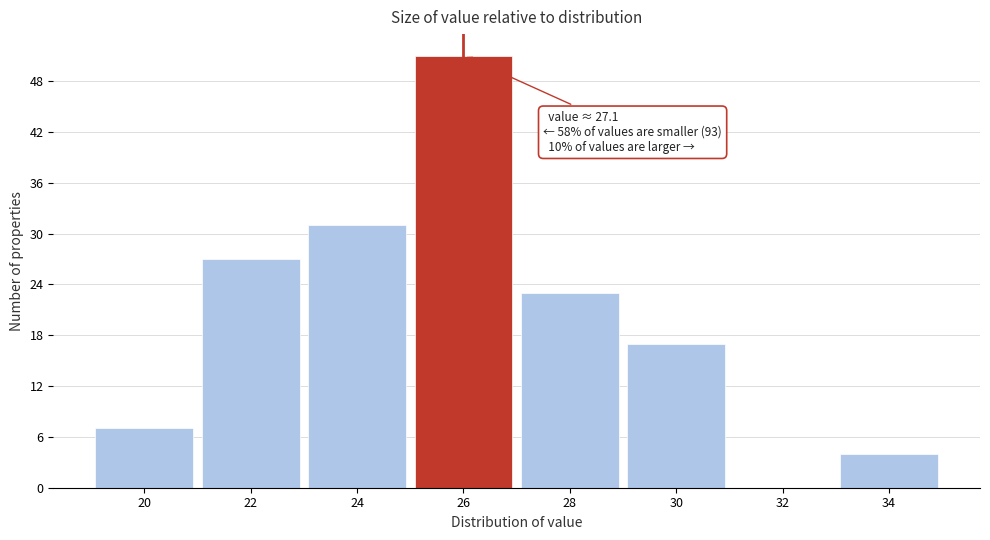

Reading left to right, list all the values displayed in this chart.

20=7	22=27	24=31	26=51	28=23	30=17	32=0	34=4